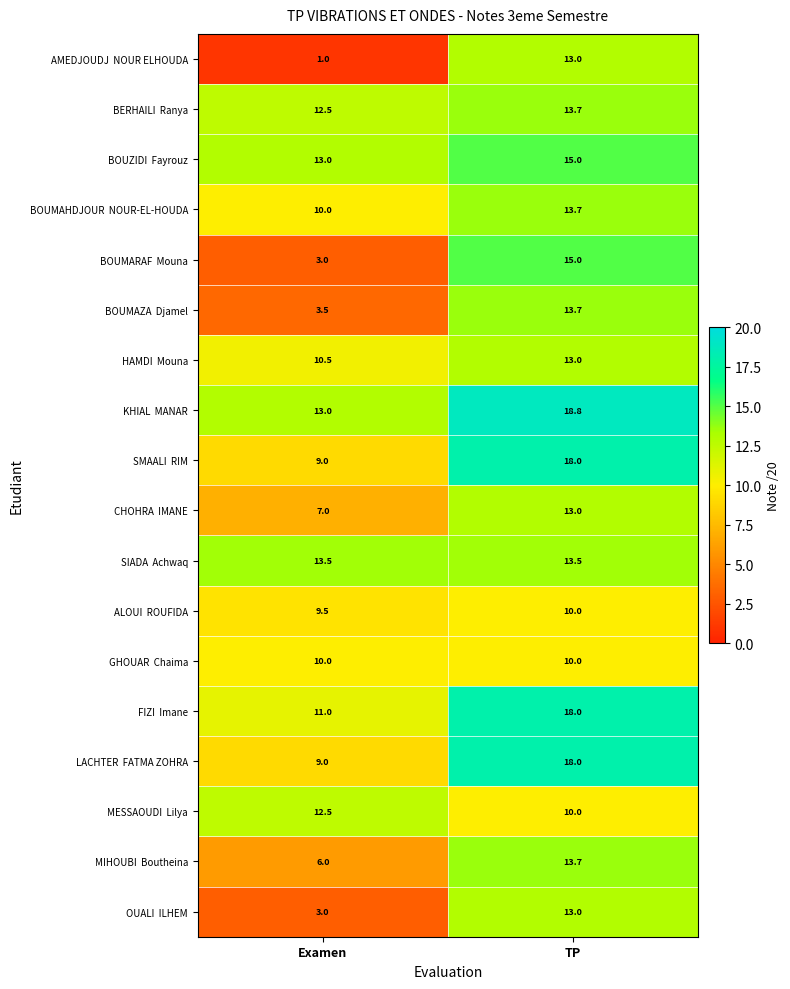

What is the spread (max minus min) of values at TP?

8.8